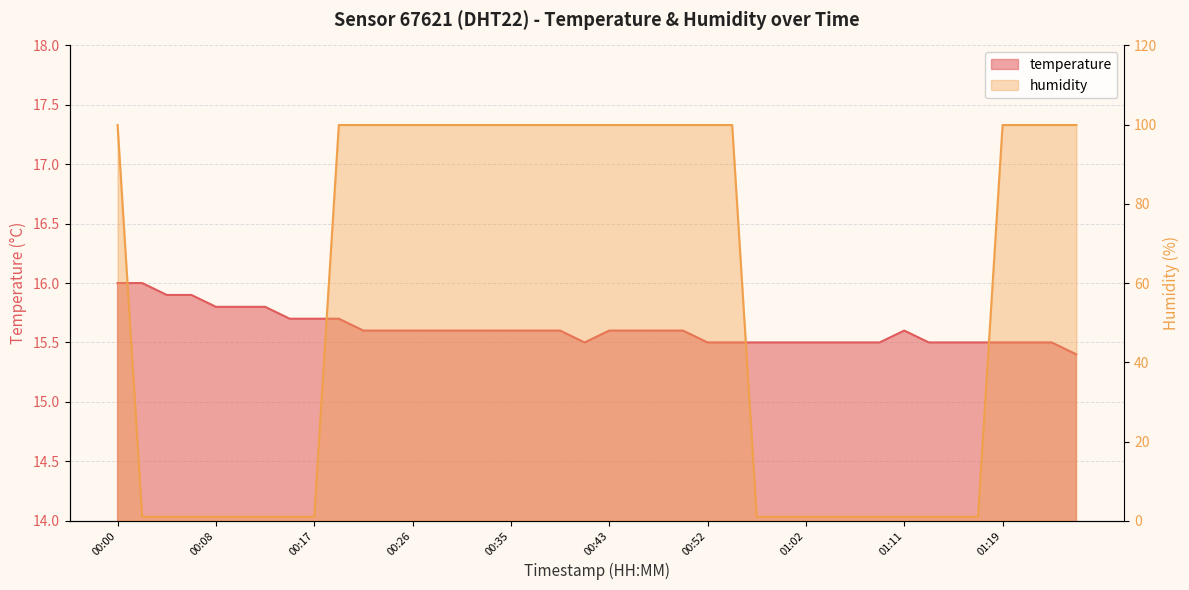

Reading right to left, list all the values displayed in this chart.

temperature: 15.4	15.5	15.5	15.5	15.5	15.5	15.5	15.6	15.5	15.5	15.5	15.5	15.5	15.5	15.5	15.5	15.6	15.6	15.6	15.6	15.5	15.6	15.6	15.6	15.6	15.6	15.6	15.6	15.6	15.6	15.7	15.7	15.7	15.8	15.8	15.8	15.9	15.9	16.0	16.0
humidity: 99.9	99.9	99.9	99.9	1.0	1.0	1.0	1.0	1.0	1.0	1.0	1.0	1.0	1.0	99.9	99.9	99.9	99.9	99.9	99.9	99.9	99.9	99.9	99.9	99.9	99.9	99.9	99.9	99.9	99.9	99.9	1.0	1.0	1.0	1.0	1.0	1.0	1.0	1.0	99.9